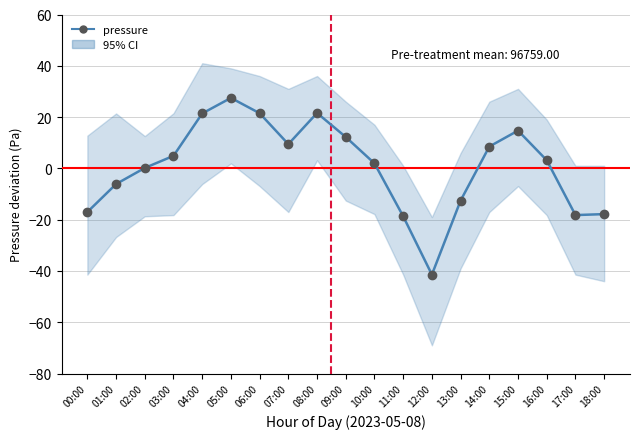

How many positive values are there?

12